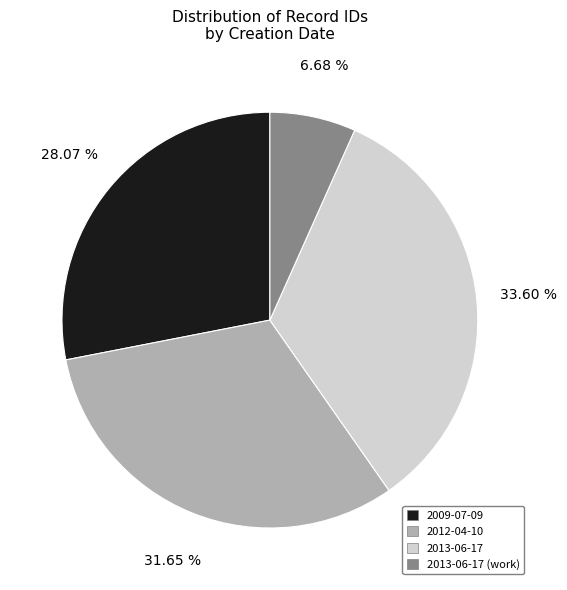

Is there a majority slice in this chart?

No